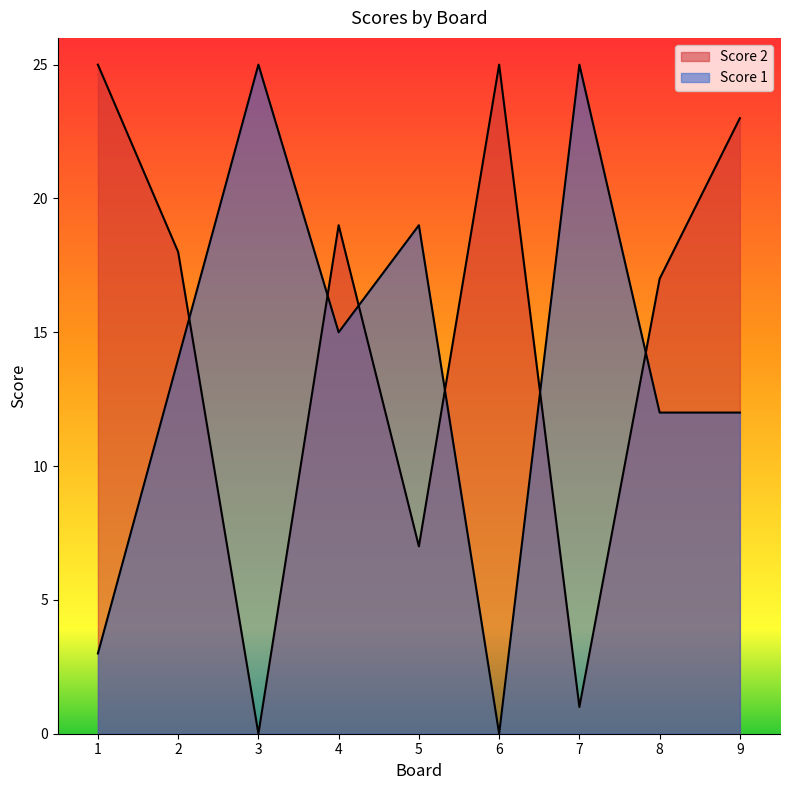

Which category has the highest value across all series?

1